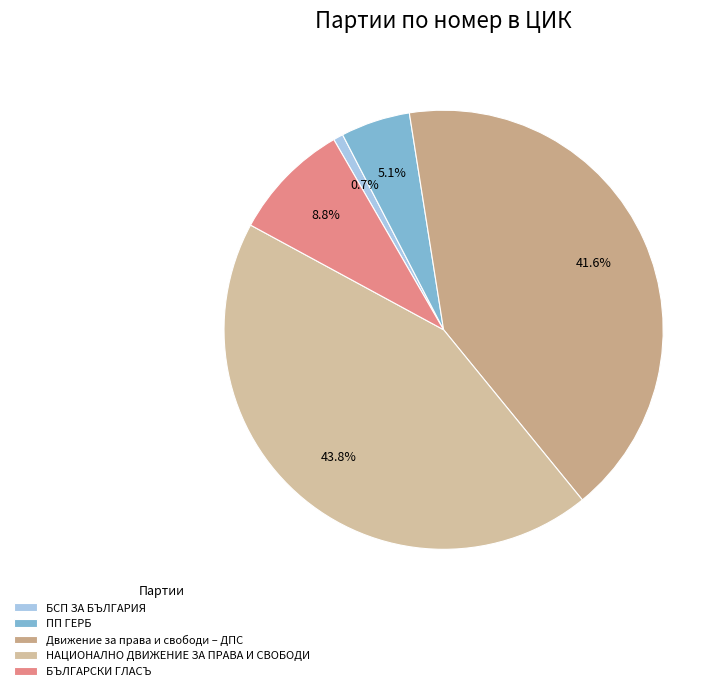

What percentage is NOT represented by БЪЛГАРСКИ ГЛАСЪ?

91.2%